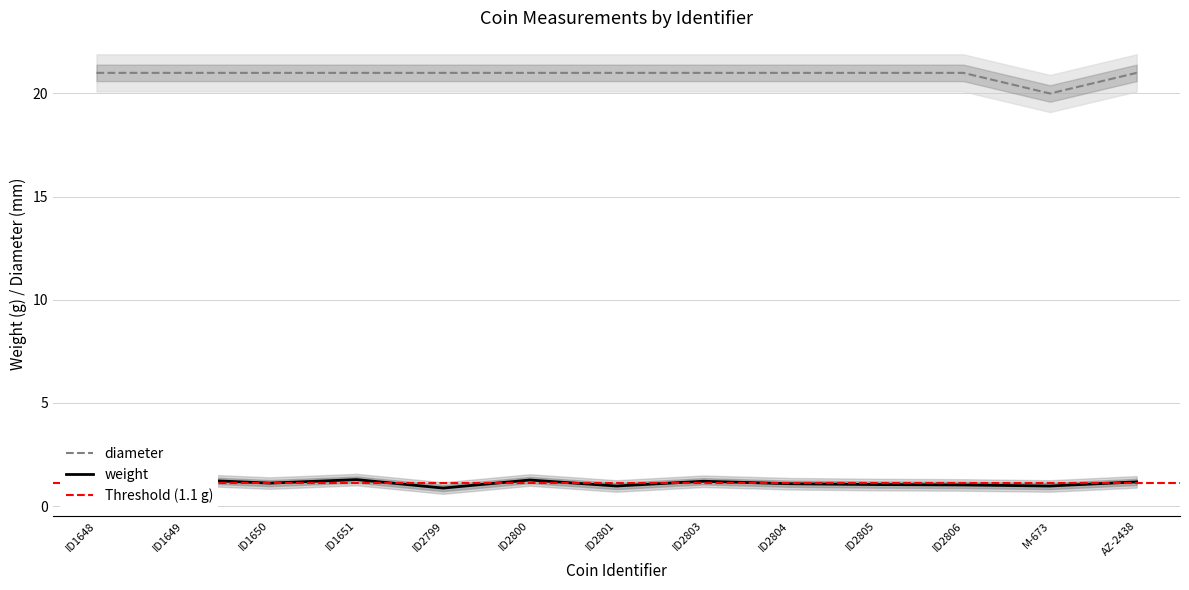

What is the sum of all weight values?

14.3